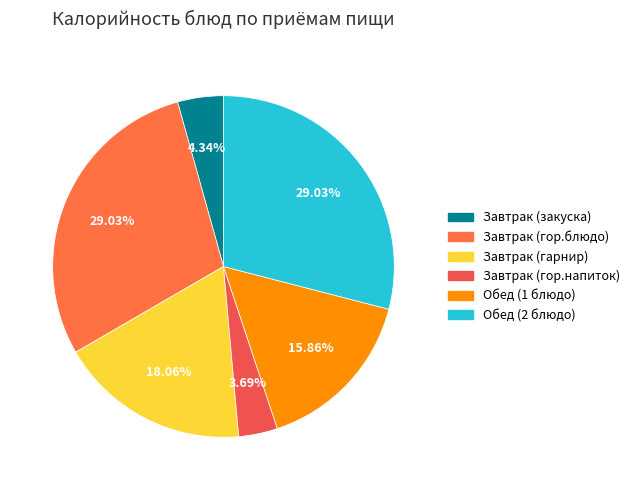

What is the total percentage of Завтрак (гор.напиток) and Завтрак (гор.блюдо)?

32.7%